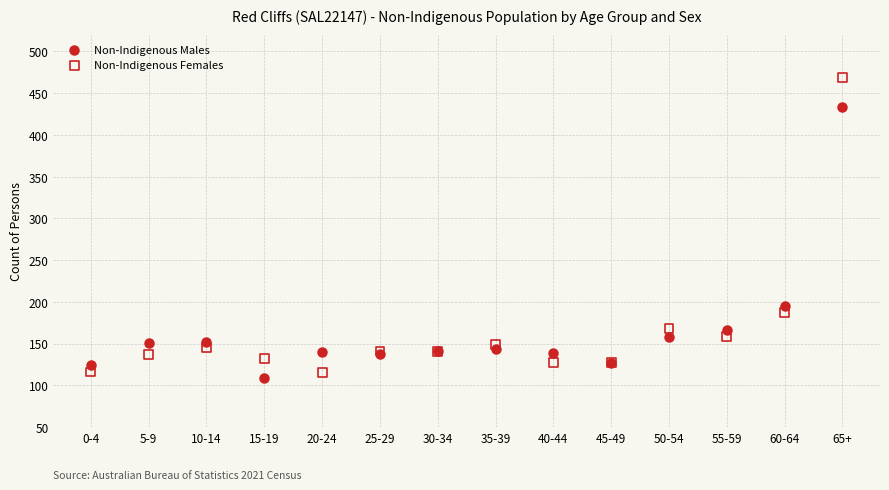

Which series reaches the minimum Y coordinate?

Non-Indigenous Males